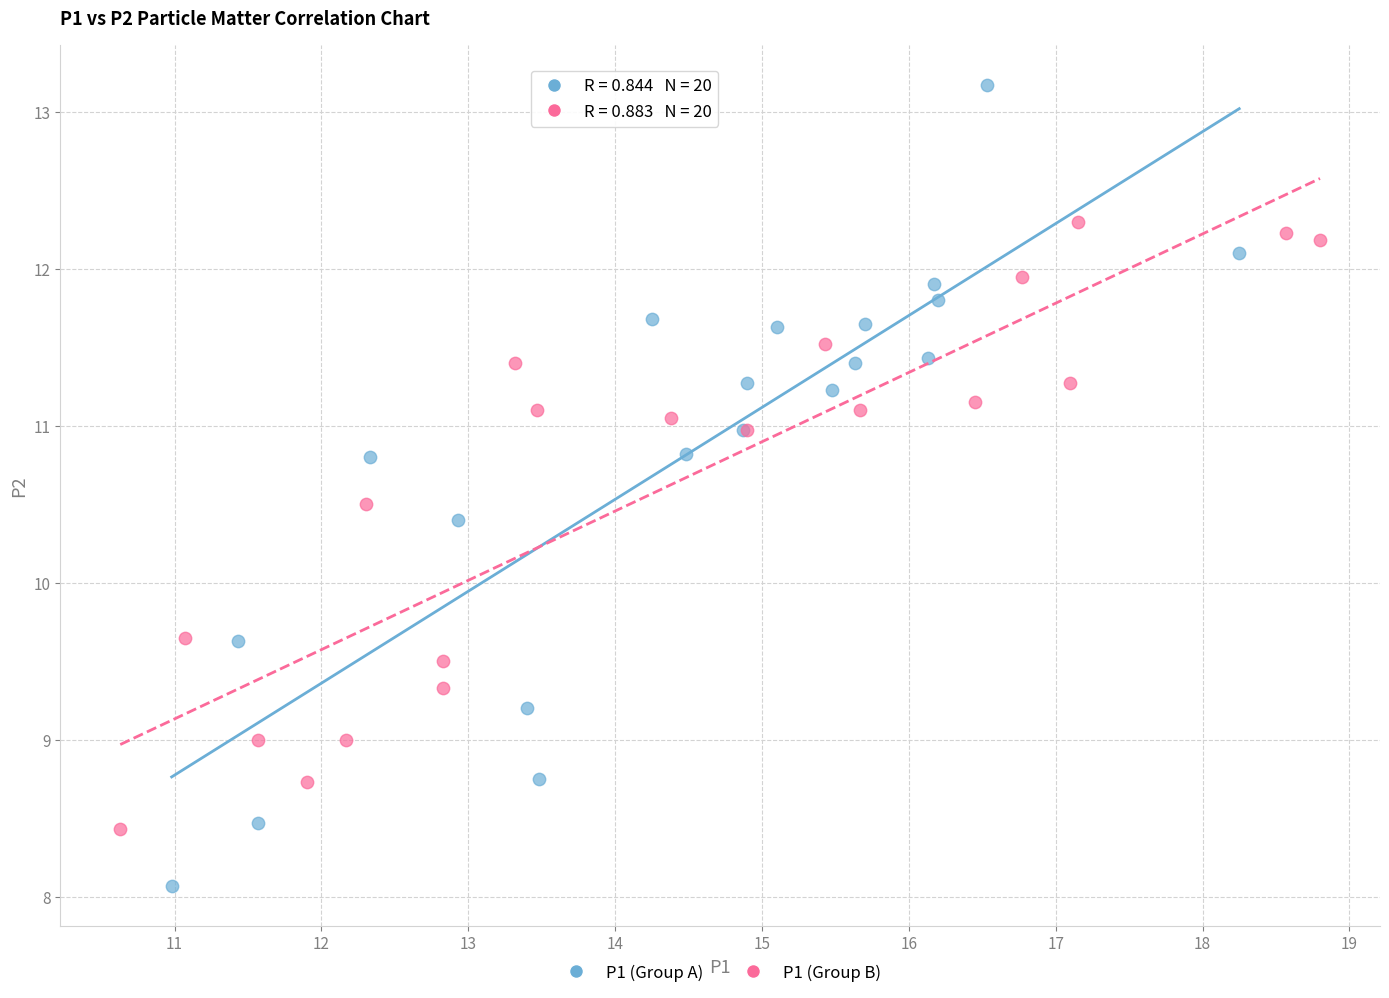

Which series contains the lowest Y value?

P1 (Group A)